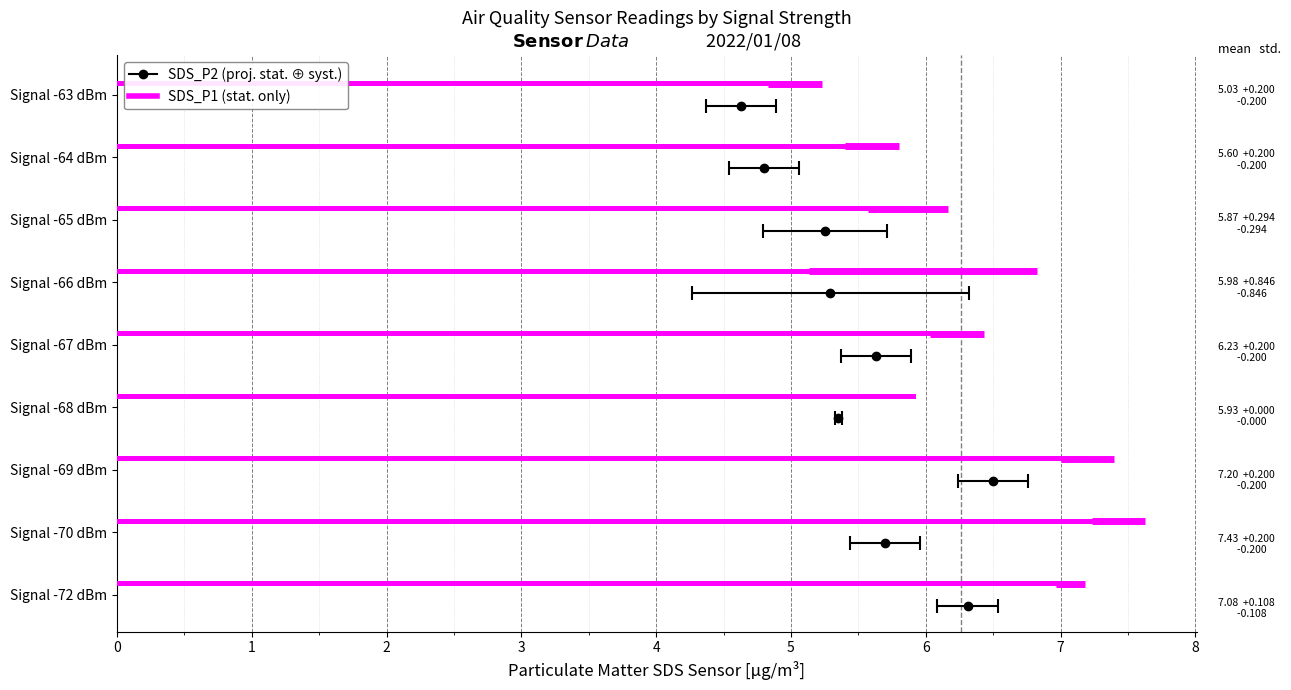

True or false: the data shows 1.4 at Signal -67 dBm.

False